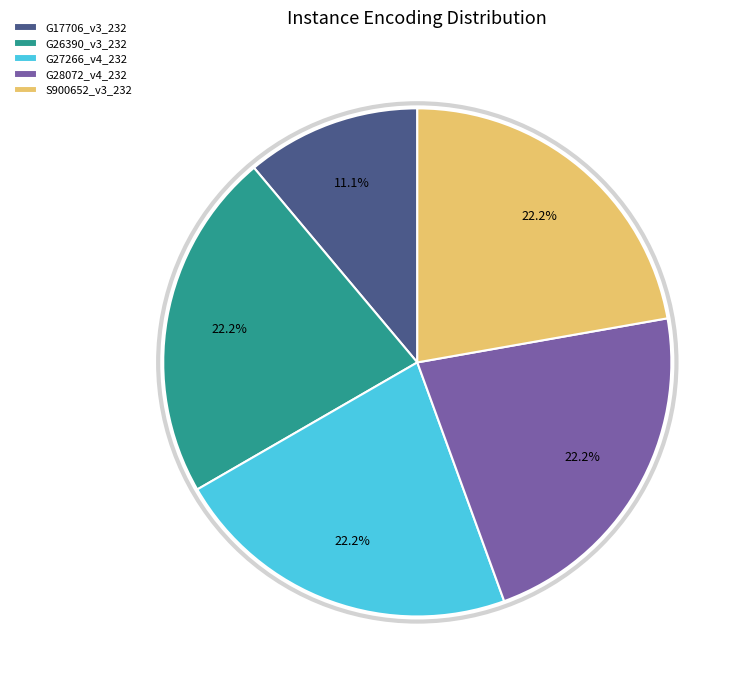

Which slice is the smallest?

G17706_v3_232